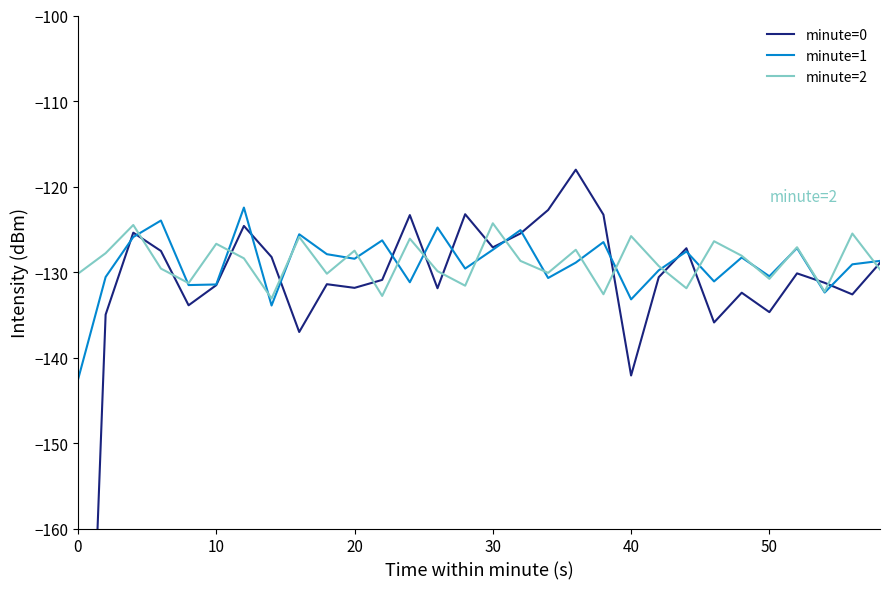

What is the lowest value of the minute=1 series?

-142.6